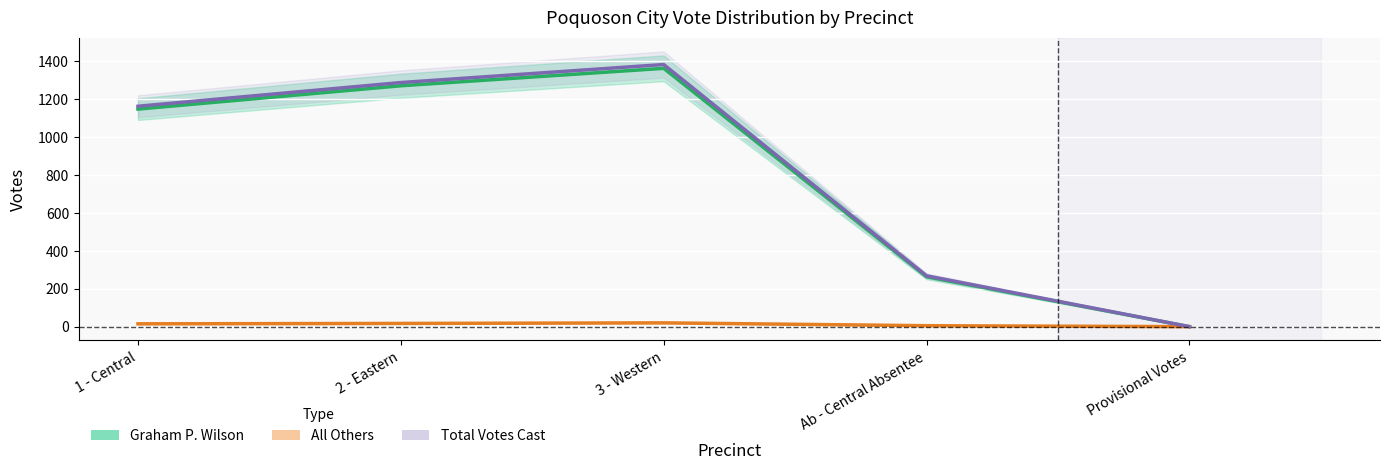

What is the greatest value displayed?

1382